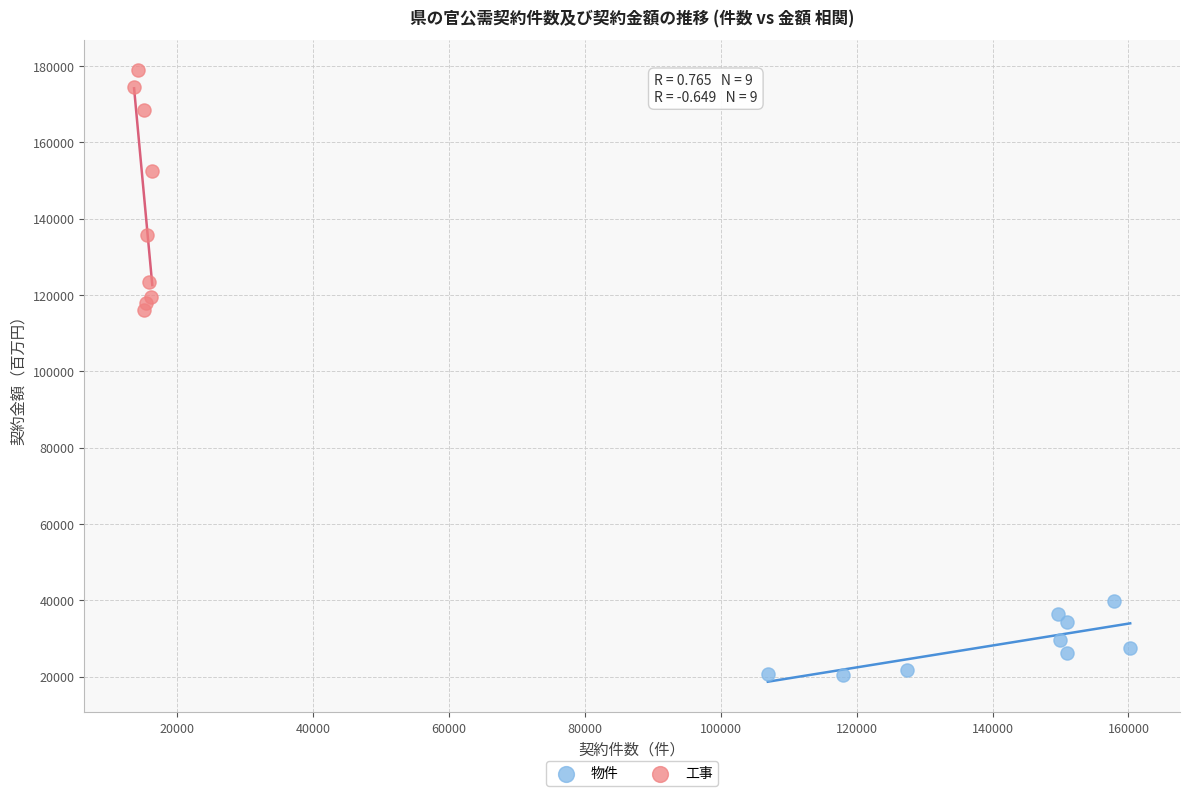

Which series reaches the minimum Y coordinate?

物件